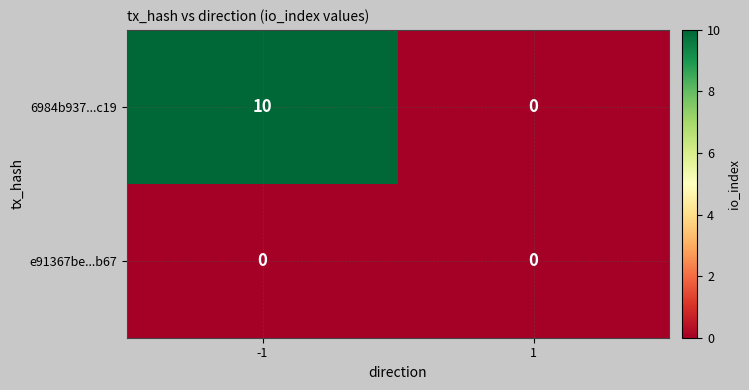

What is the difference between the highest and lowest values at -1?

10